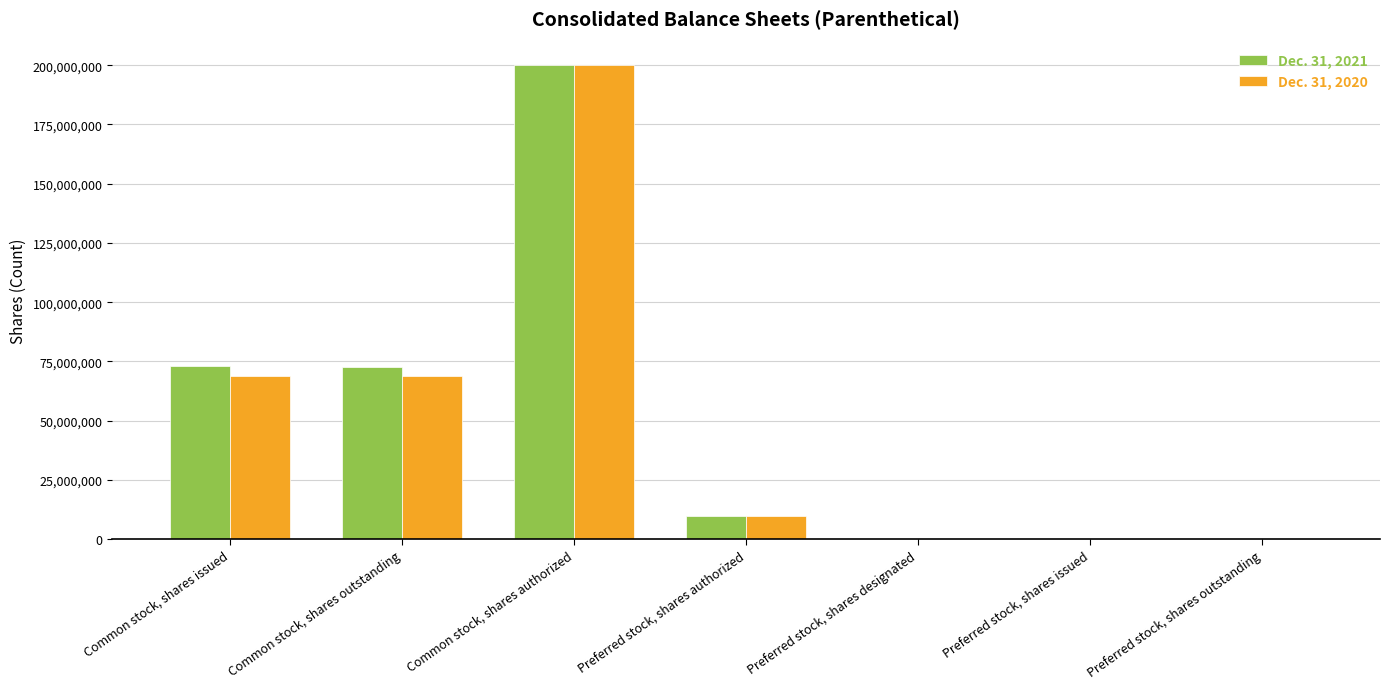

At which label does Dec. 31, 2020 reach its peak?

Common stock, shares authorized